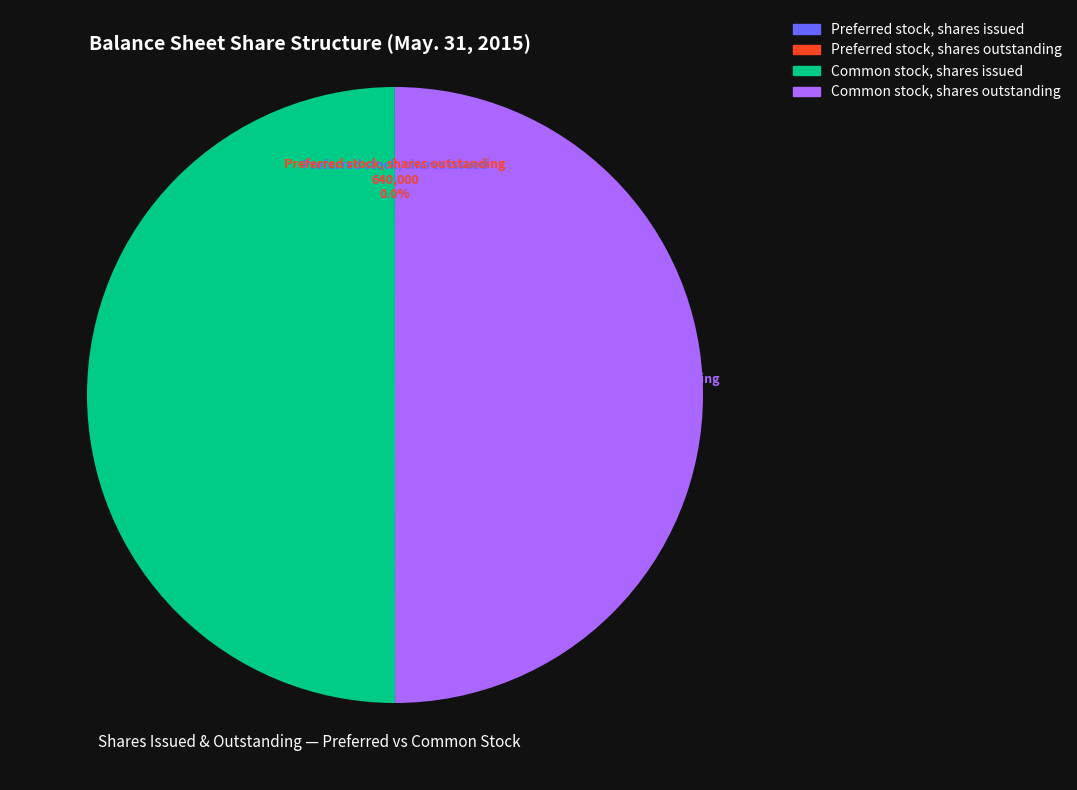

Combined, do Common stock, shares issued and Common stock, shares outstanding account for over 50%?

Yes